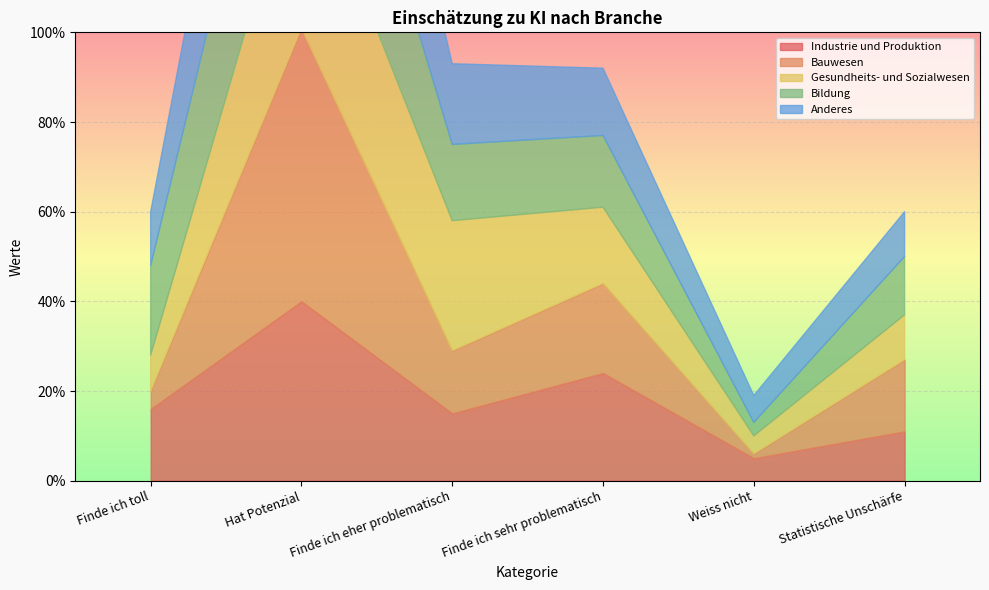

Reading left to right, transcribe all the data shown in this chart.

Industrie und Produktion: Finde ich toll=16	Hat Potenzial=40	Finde ich eher problematisch=15	Finde ich sehr problematisch=24	Weiss nicht=5	Statistische Unschärfe=11
Bauwesen: Finde ich toll=4	Hat Potenzial=61	Finde ich eher problematisch=14	Finde ich sehr problematisch=20	Weiss nicht=1	Statistische Unschärfe=16
Gesundheits- und Sozialwesen: Finde ich toll=8	Hat Potenzial=42	Finde ich eher problematisch=29	Finde ich sehr problematisch=17	Weiss nicht=4	Statistische Unschärfe=10
Bildung: Finde ich toll=20	Hat Potenzial=44	Finde ich eher problematisch=17	Finde ich sehr problematisch=16	Weiss nicht=3	Statistische Unschärfe=13
Anderes: Finde ich toll=12	Hat Potenzial=49	Finde ich eher problematisch=18	Finde ich sehr problematisch=15	Weiss nicht=6	Statistische Unschärfe=10